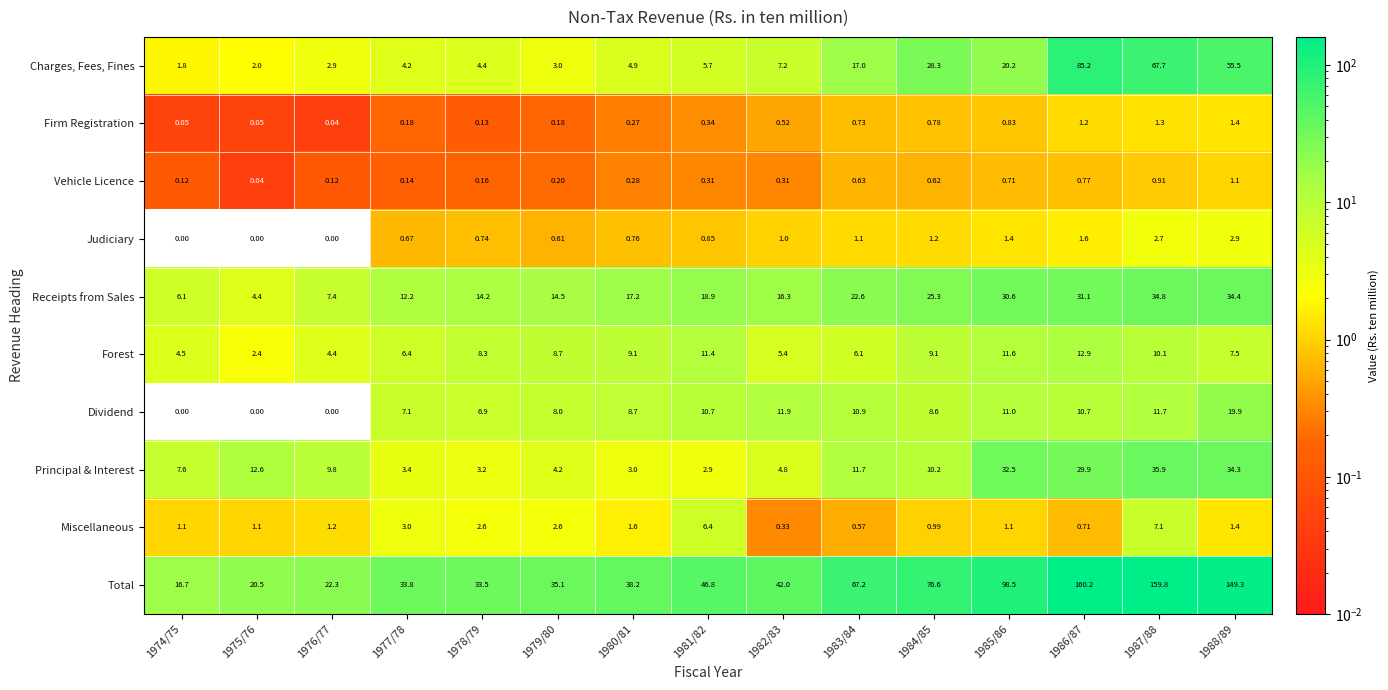

Which series has the largest total across all categories?

Total